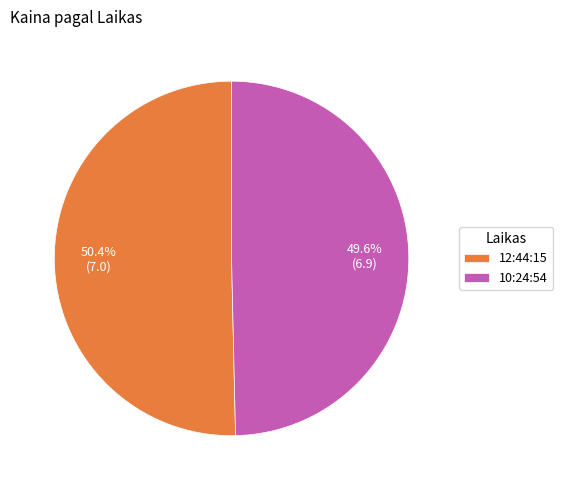

To the nearest percent, what portion does 12:44:15 represent?

50%